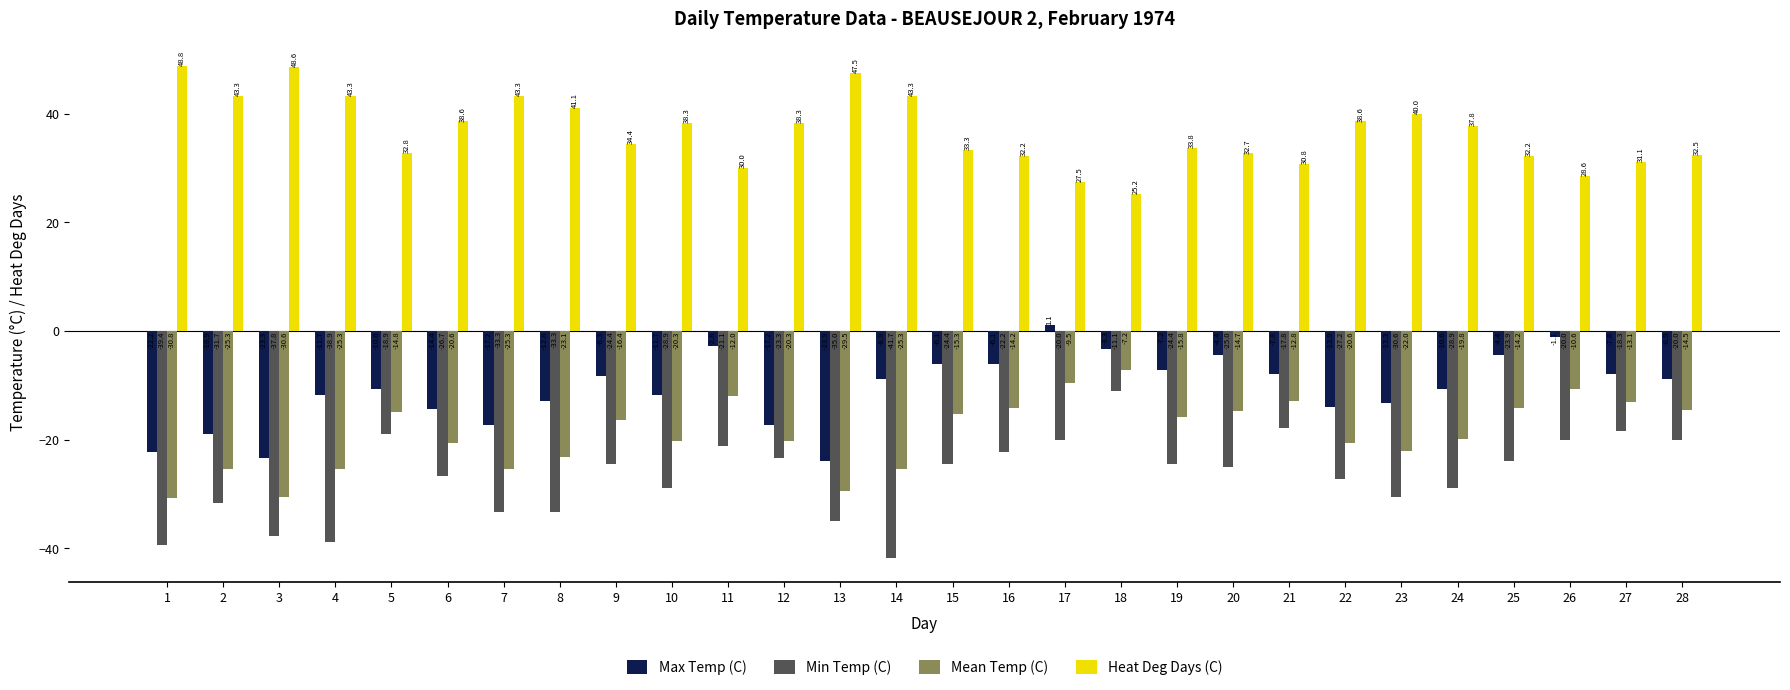

At which label is Min Temp (C) closest to -26?

6